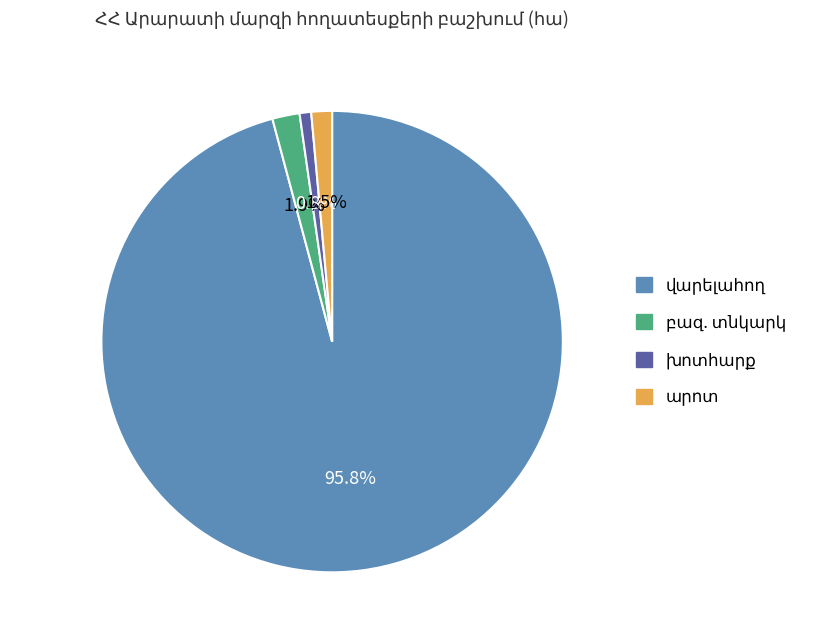

Does any single category account for the majority?

Yes